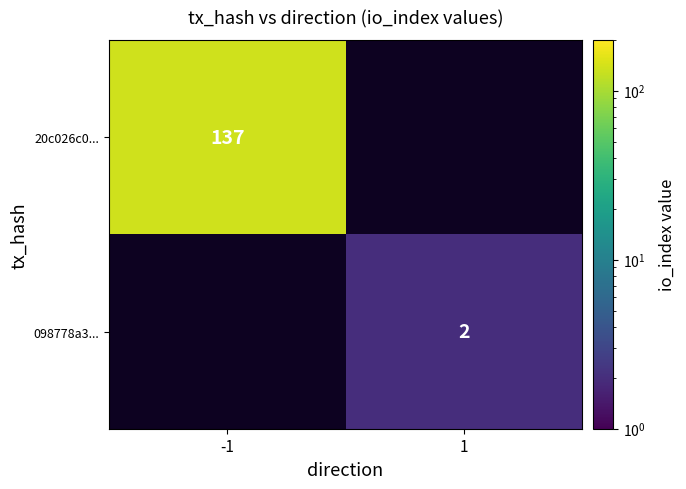

The 20c026c0... series shows 137 at -1. True or false?

True